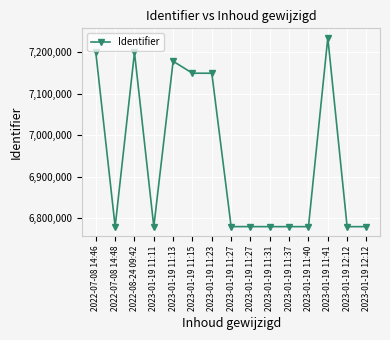

How many data points does each series have?

15